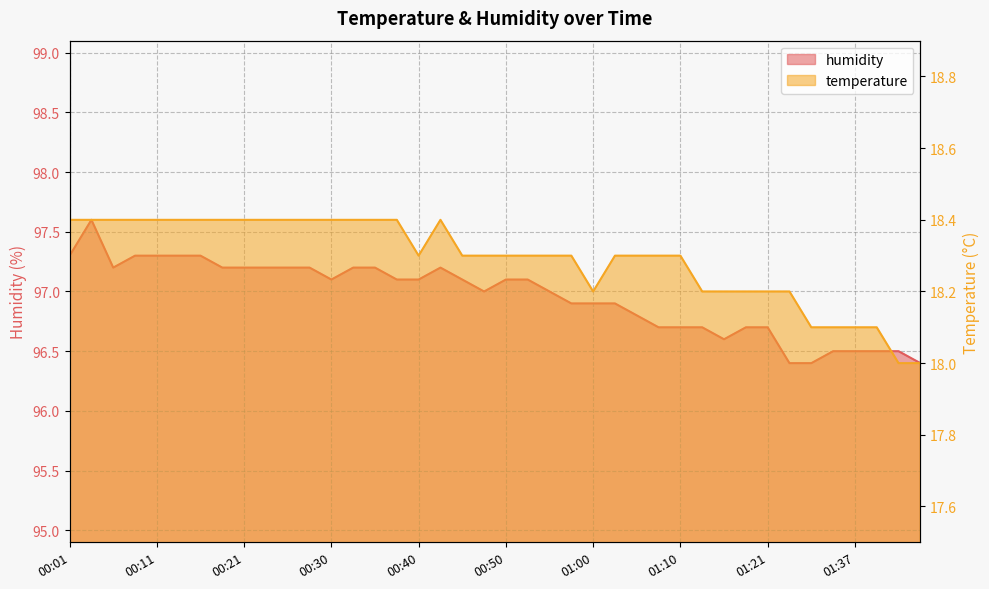

True or false: temperature and humidity cross at least once.

False